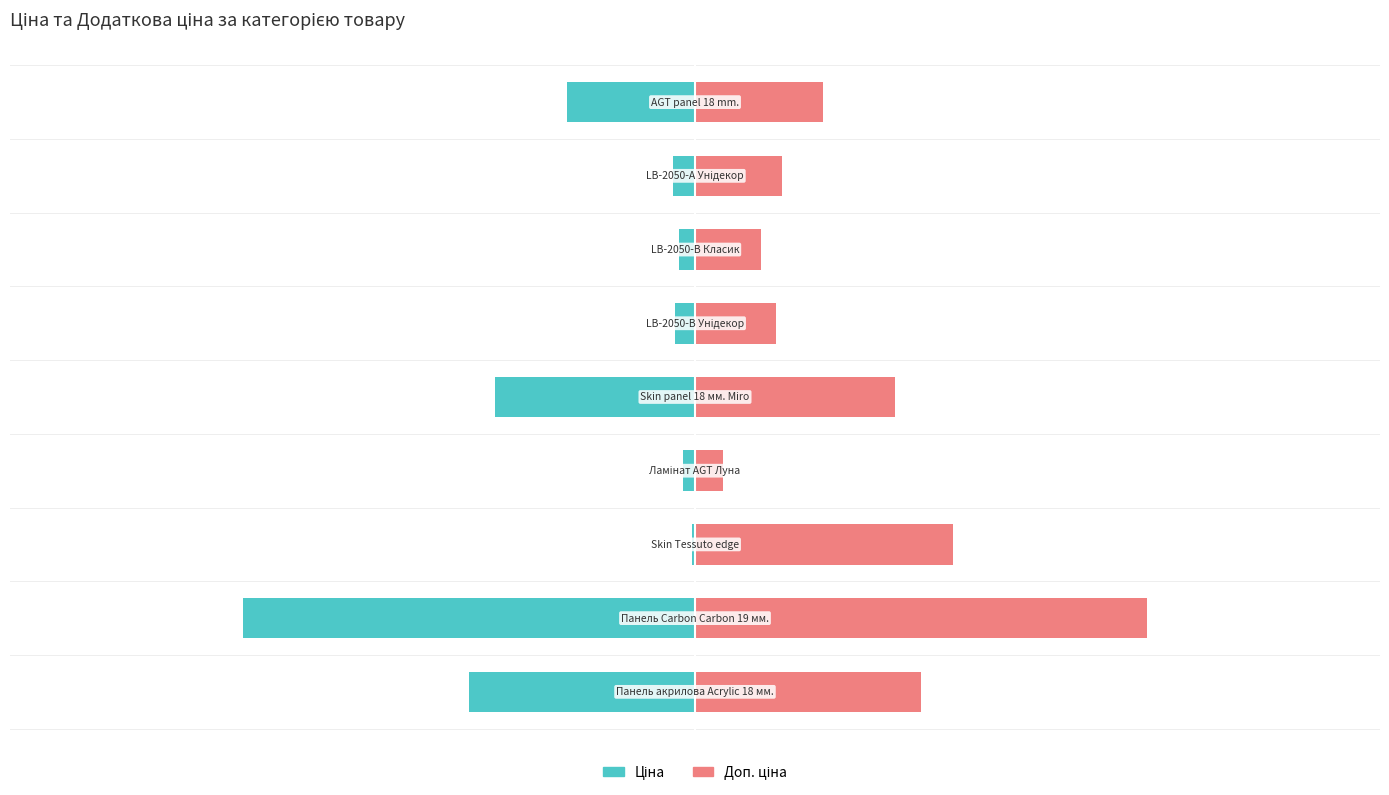

Is the value of Доп. ціна at 0 greater than the value of Ціна at 4?

Yes